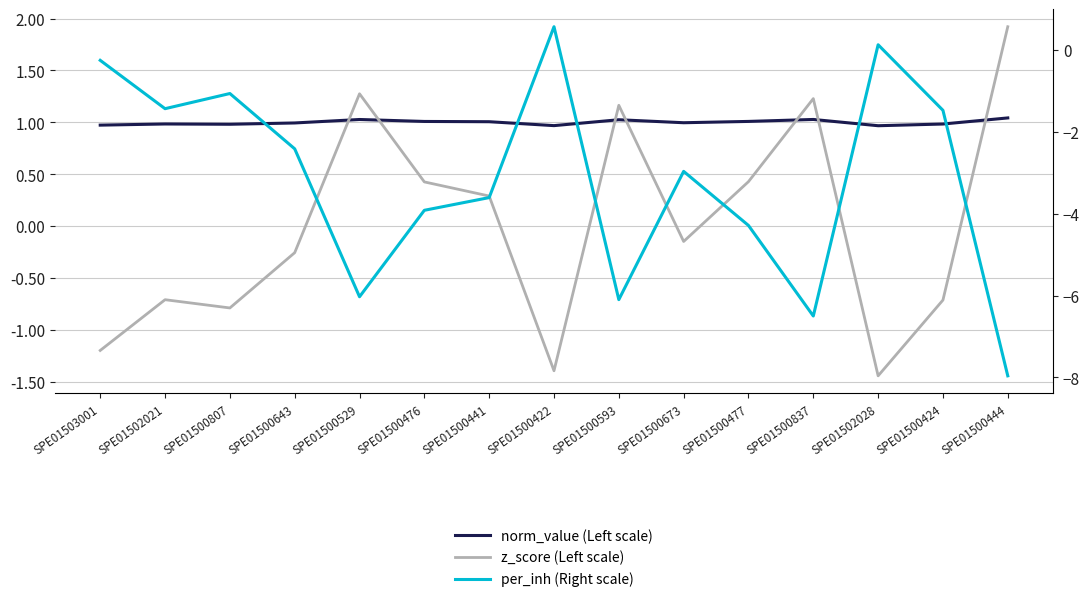

How many distinct data groups are displayed?

3